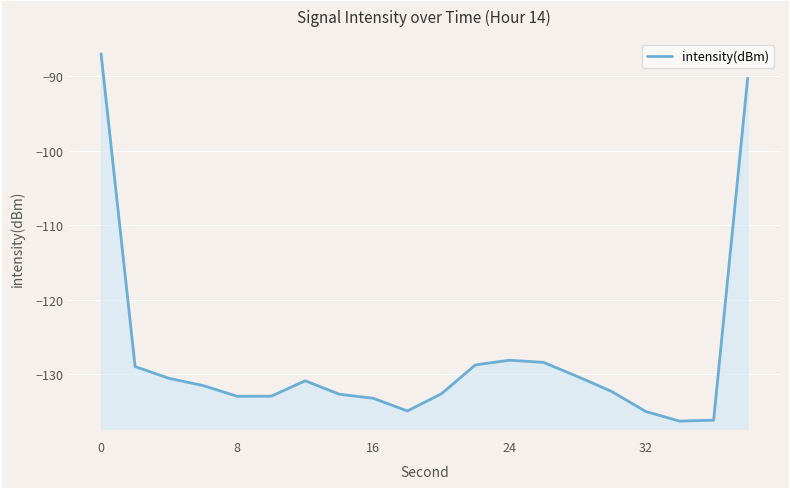

What is the value of the 14th point from the left?

-128.4